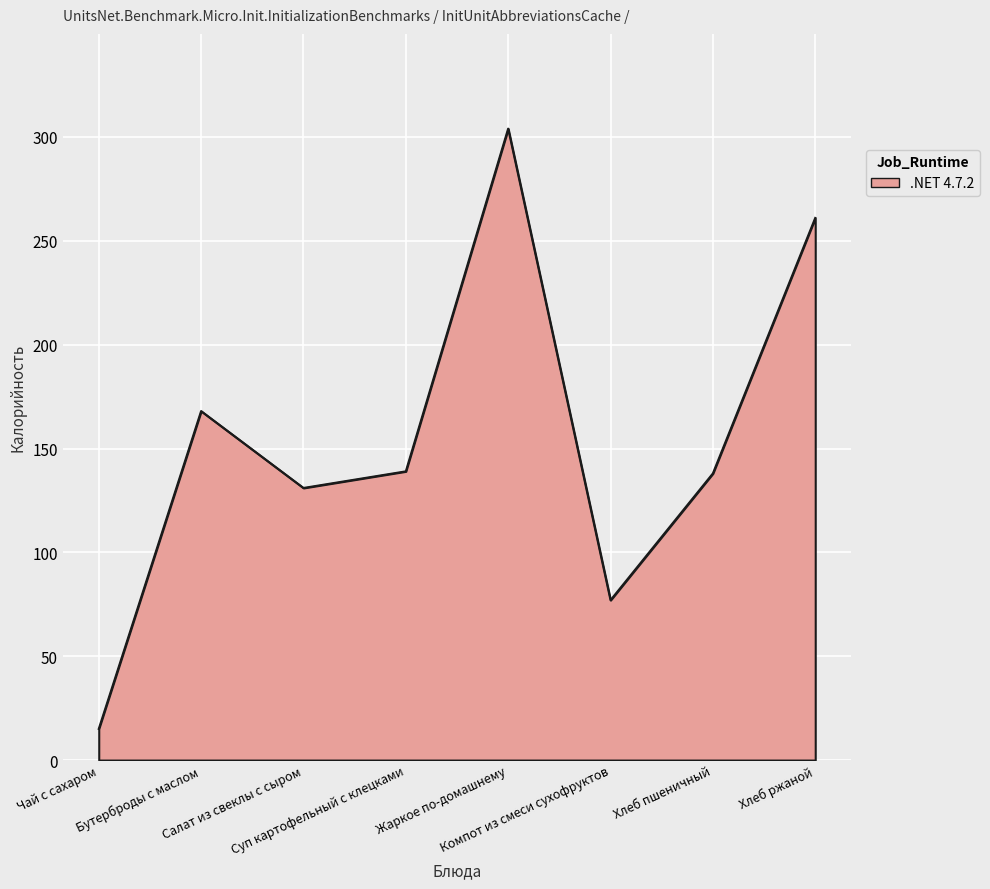

How many values are below 139?

4